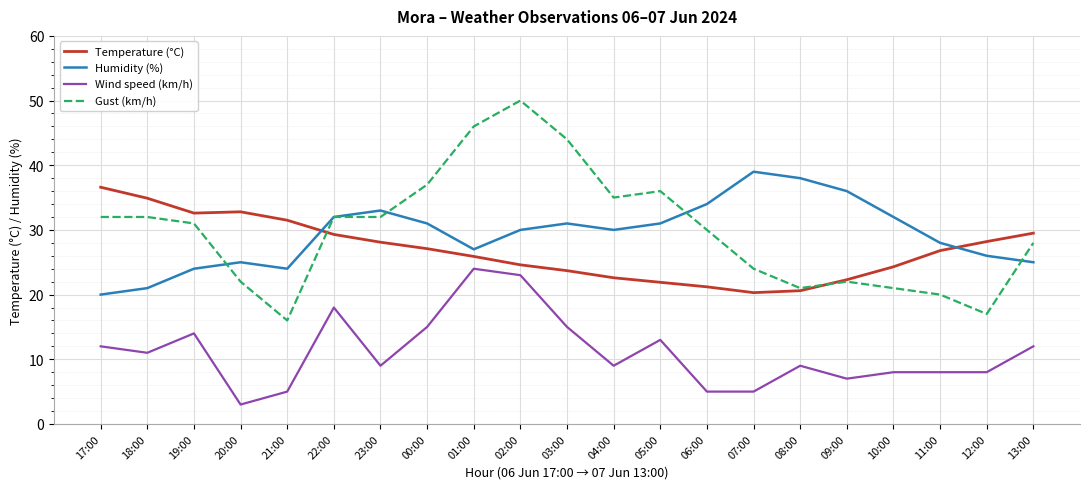

What is the difference between the highest and lowest values at 13:00?

17.5